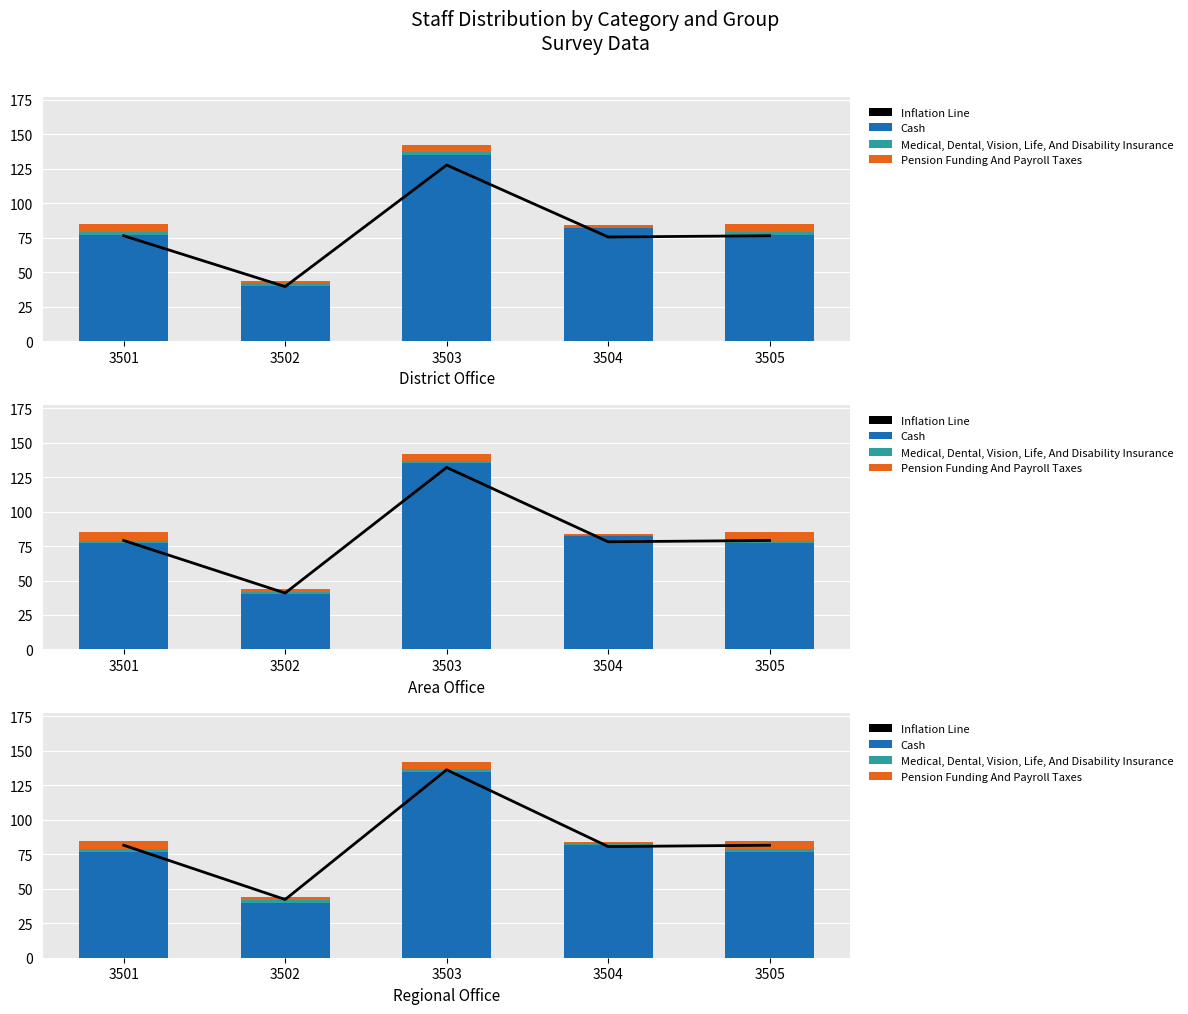

What is the maximum value for Inflation Line?

136.3